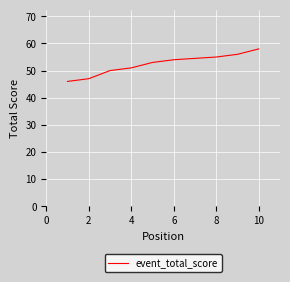

What is the smallest value displayed?

46